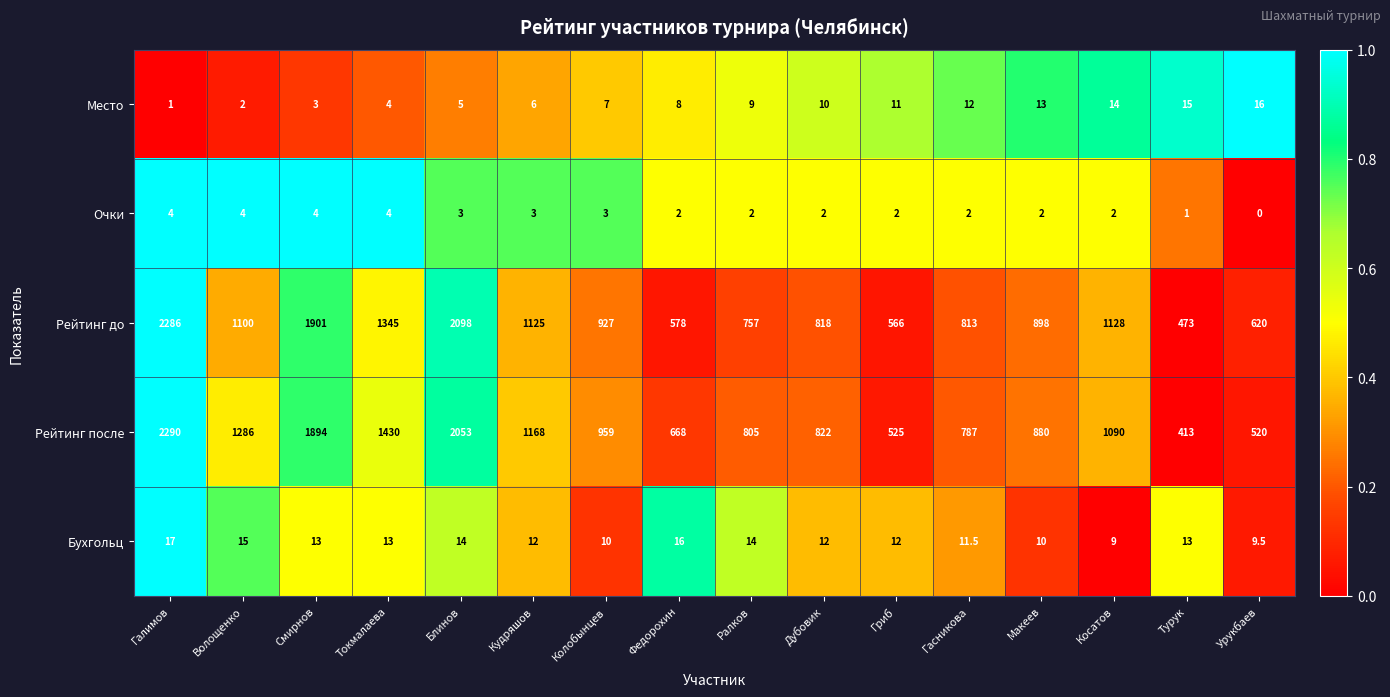

What is the minimum value for Рейтинг до?

473.0